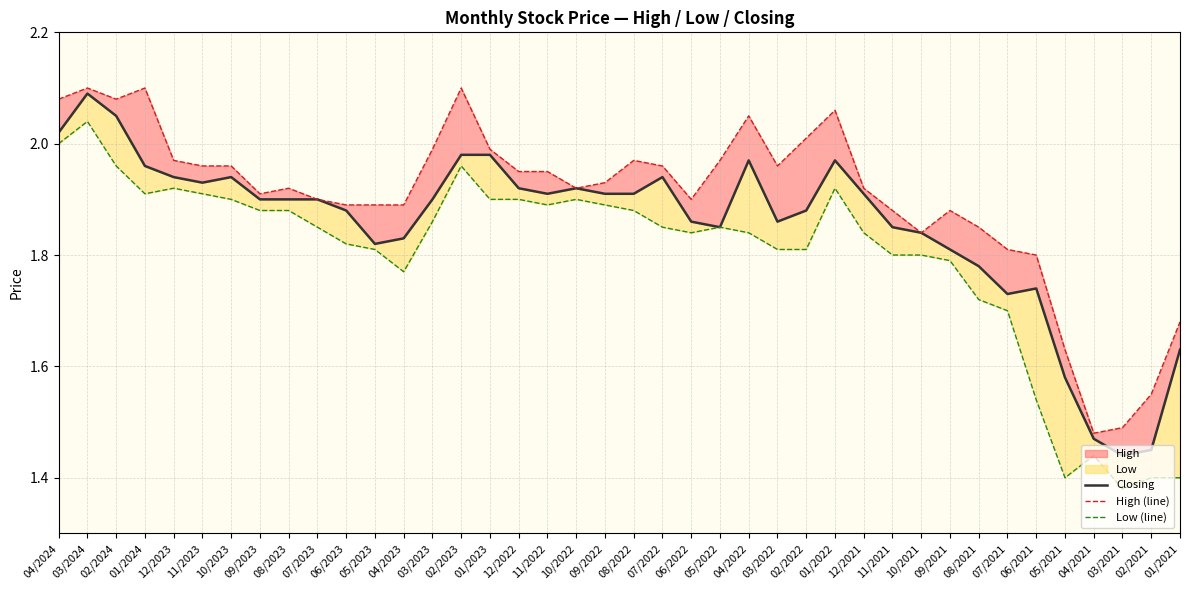

The Closing series shows 2.9 at 07/2021. True or false?

False